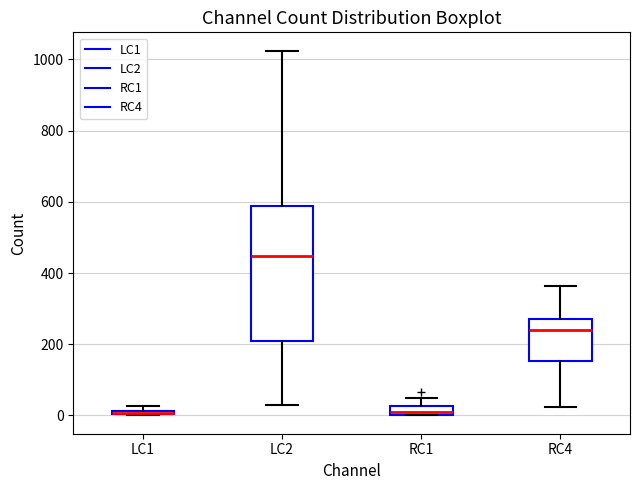

Where does the lower whisker of the box for RC4 end on the y-axis? The values are not printed on the chart, so give them approximately, as read against the axis.

20